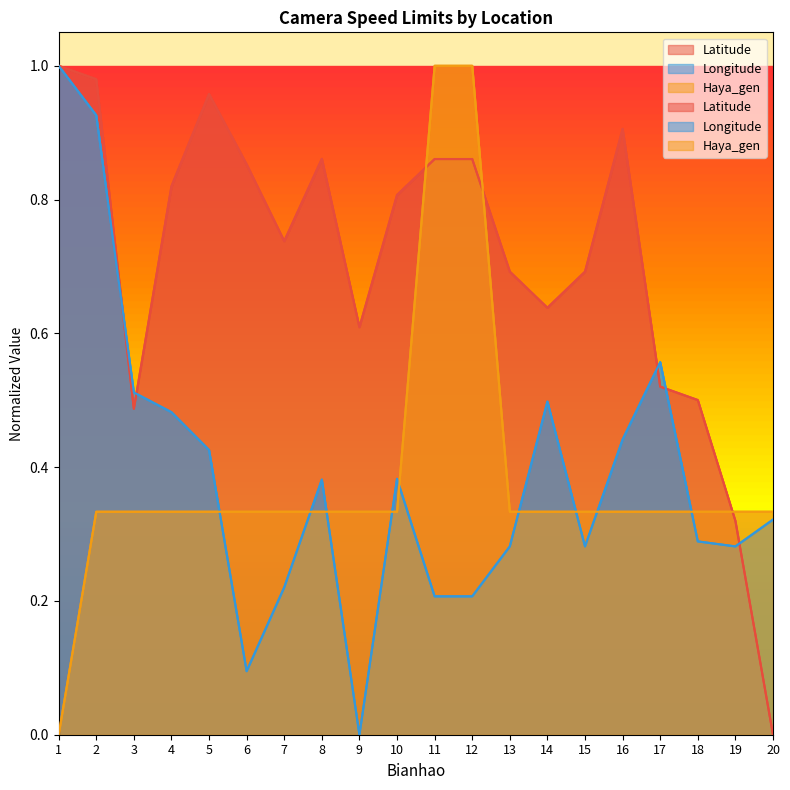

What is the sum of all Longitude values?

7.8